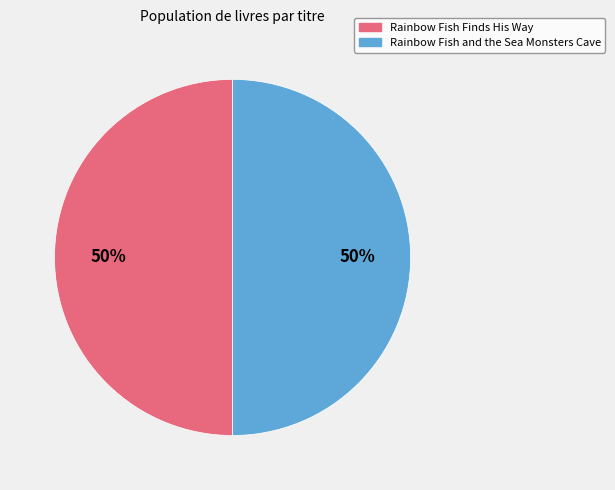

What is the ratio of the value at Rainbow Fish Finds His Way to the value at Rainbow Fish and the Sea Monsters Cave?

1.0